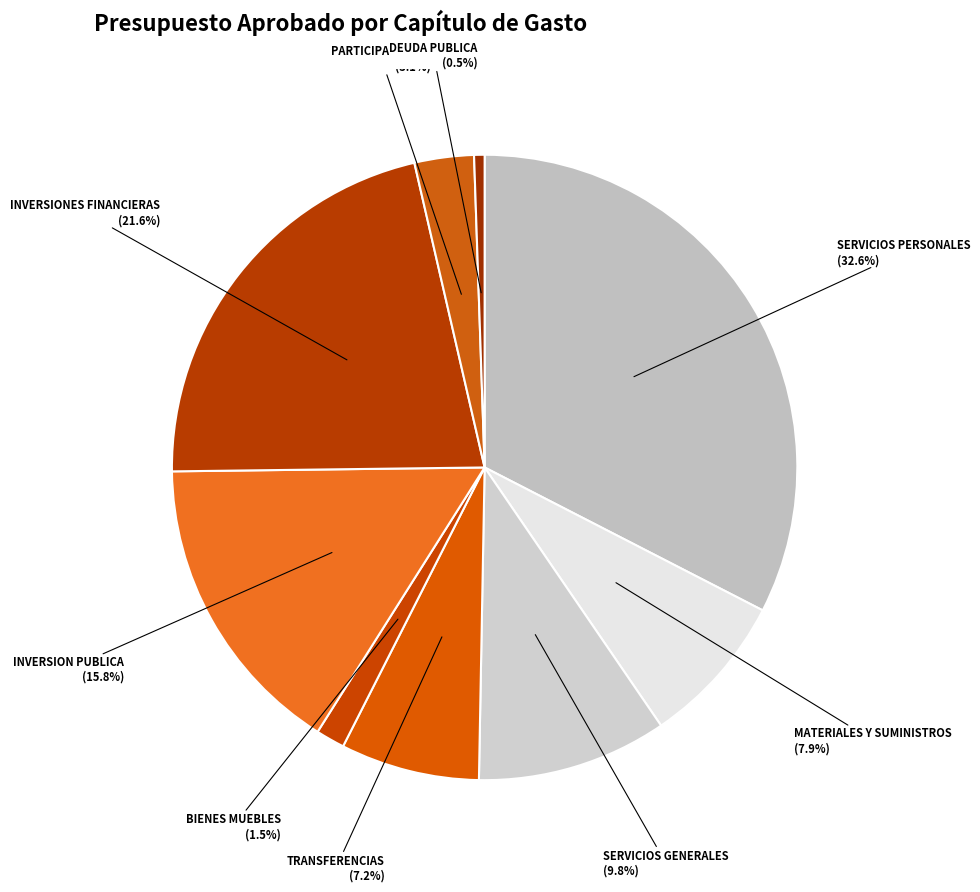

Is there a majority slice in this chart?

No